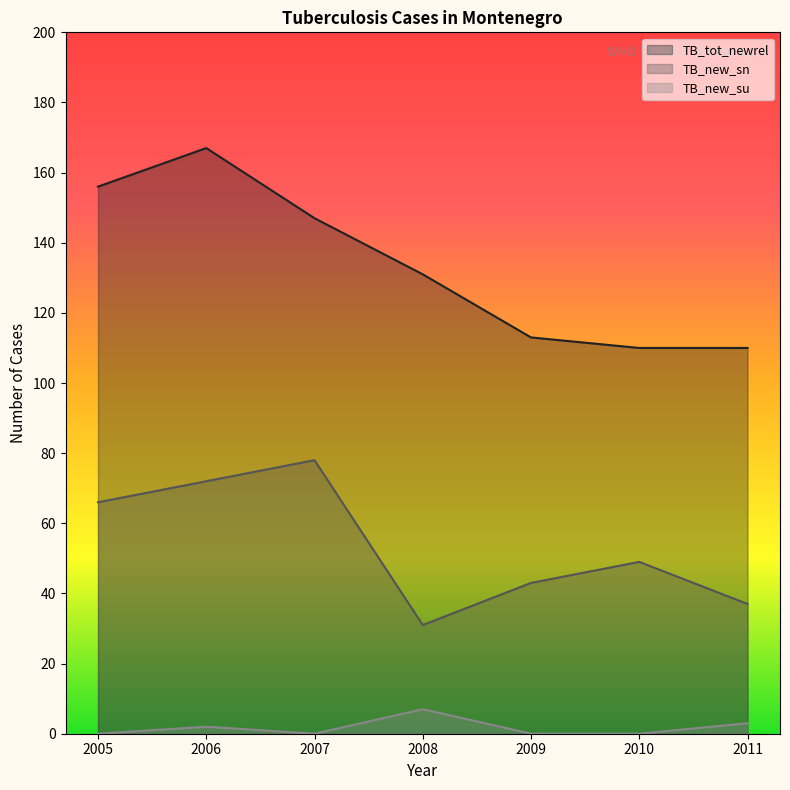

What is the difference between the maximum and minimum values in the TB_new_su series?

7